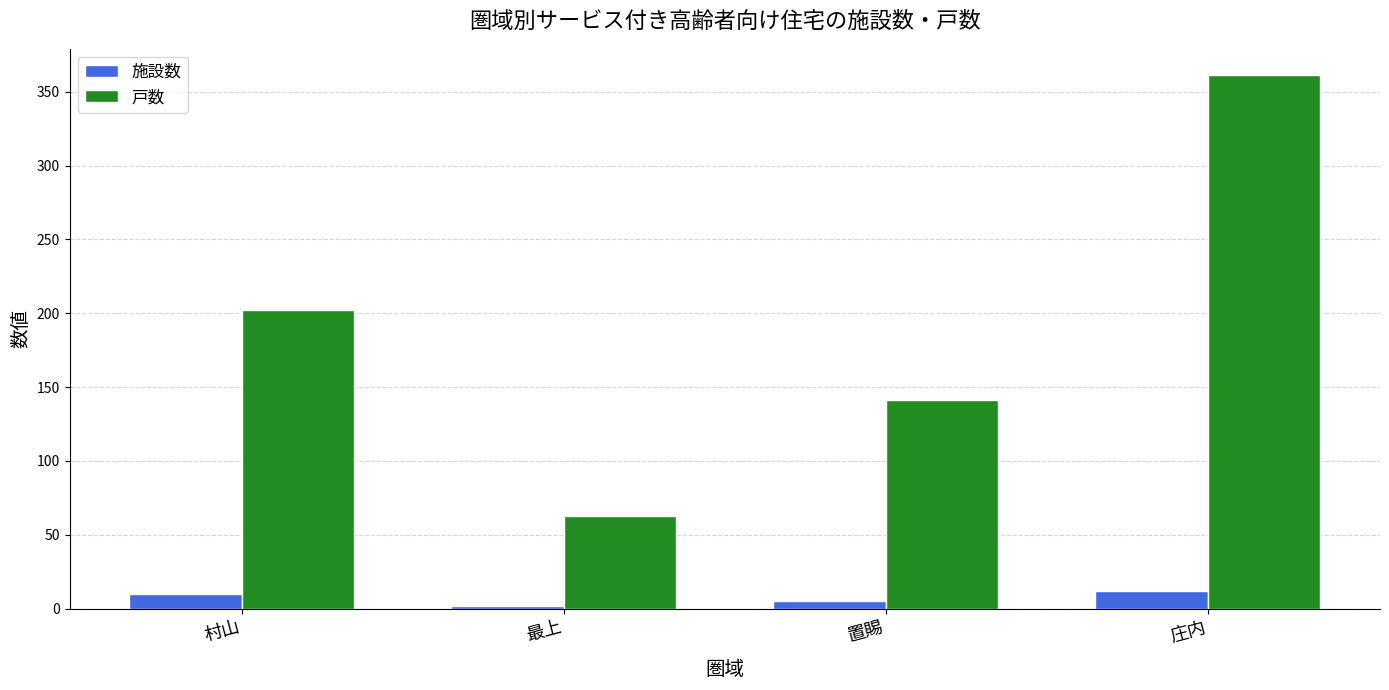

What are all the series names shown in the legend?

施設数, 戸数